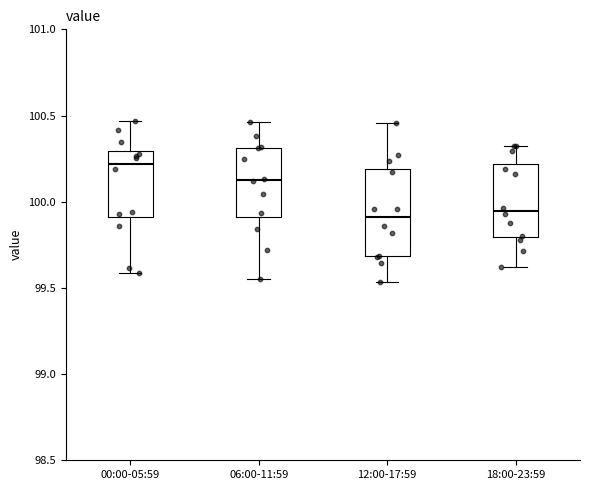

Which box is the tallest, from its lower edge to its upper edge?

12:00-17:59